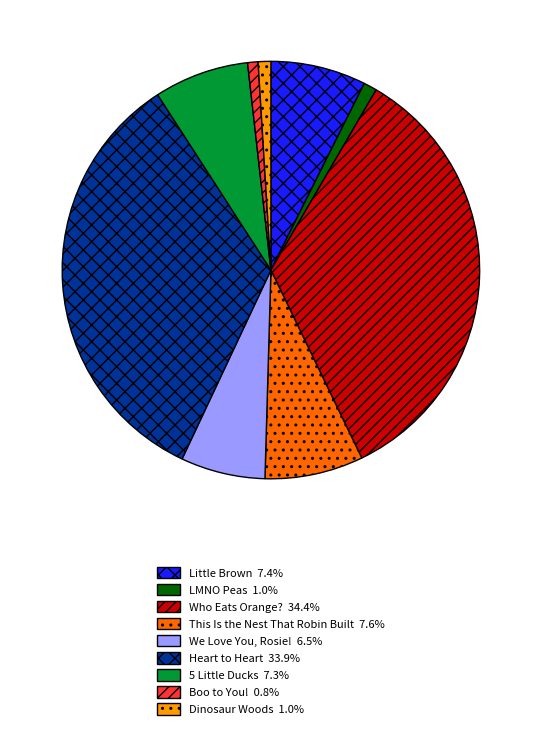

Does This Is the Nest That Robin Built represent more than half of the total?

No